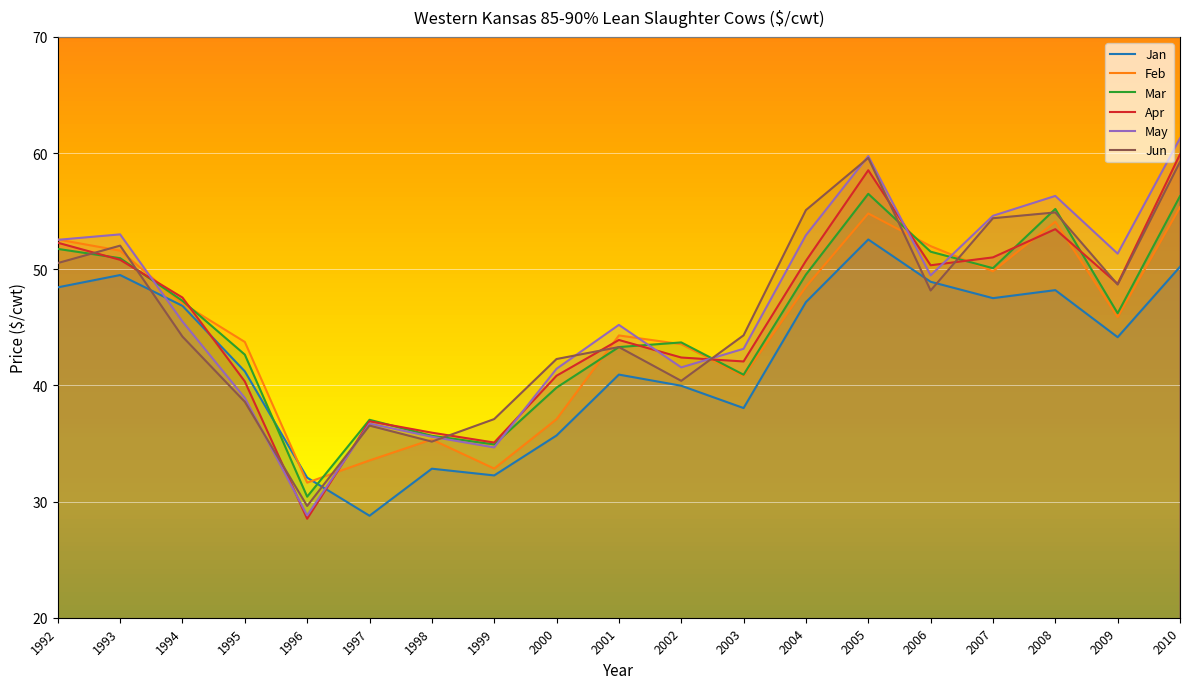

Which series changed the most between 1993 and 2001?

Jun